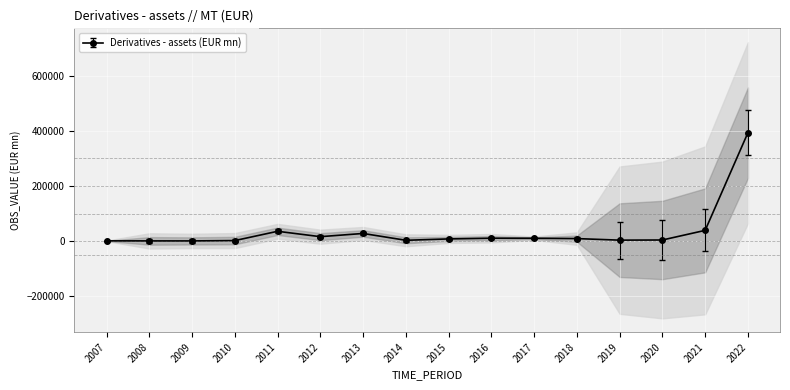

Reading right to left, extract all data points from this chart.

393633	38847	3858	3295	8913	10174	10349	7729	2789	27571	15911	35458	1735	501	522	717